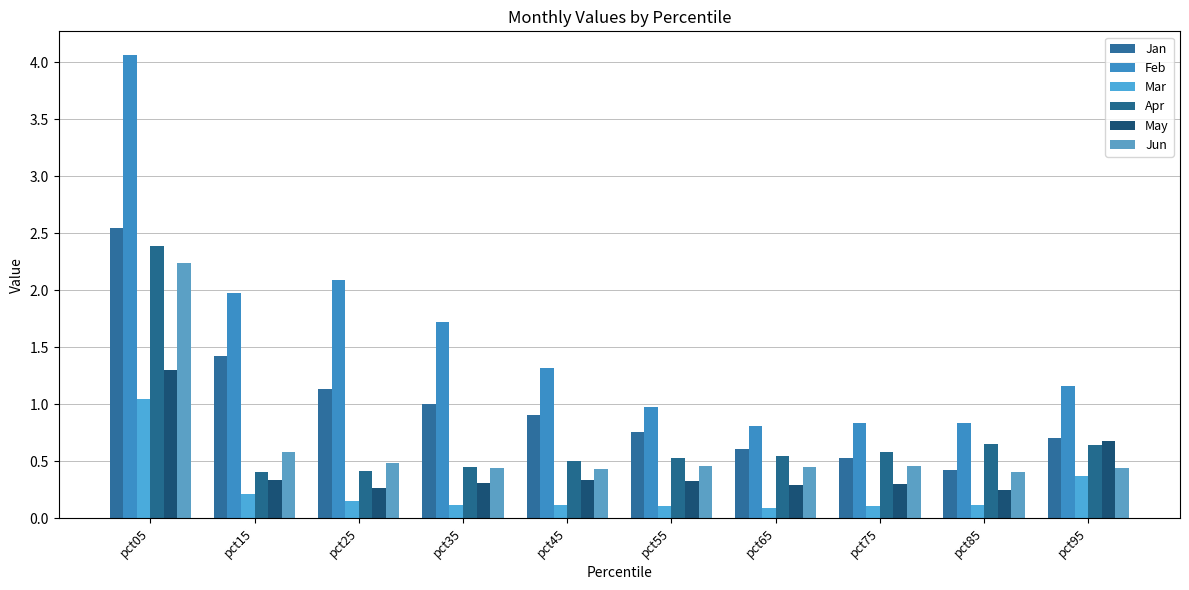

Count the May values in the range 0 to 1.

9